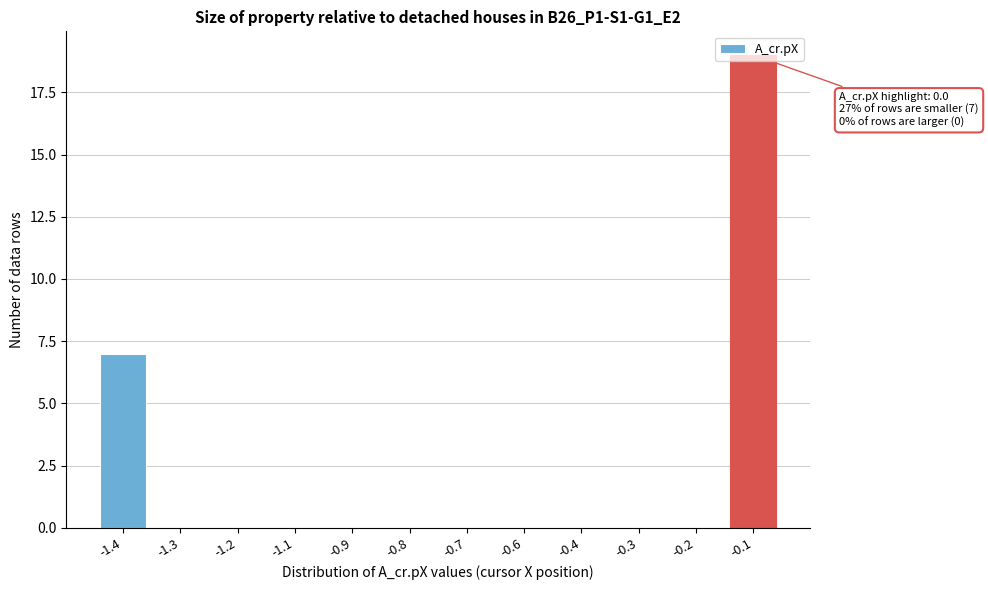

Where is the data nearest to the value 9?

-1.4